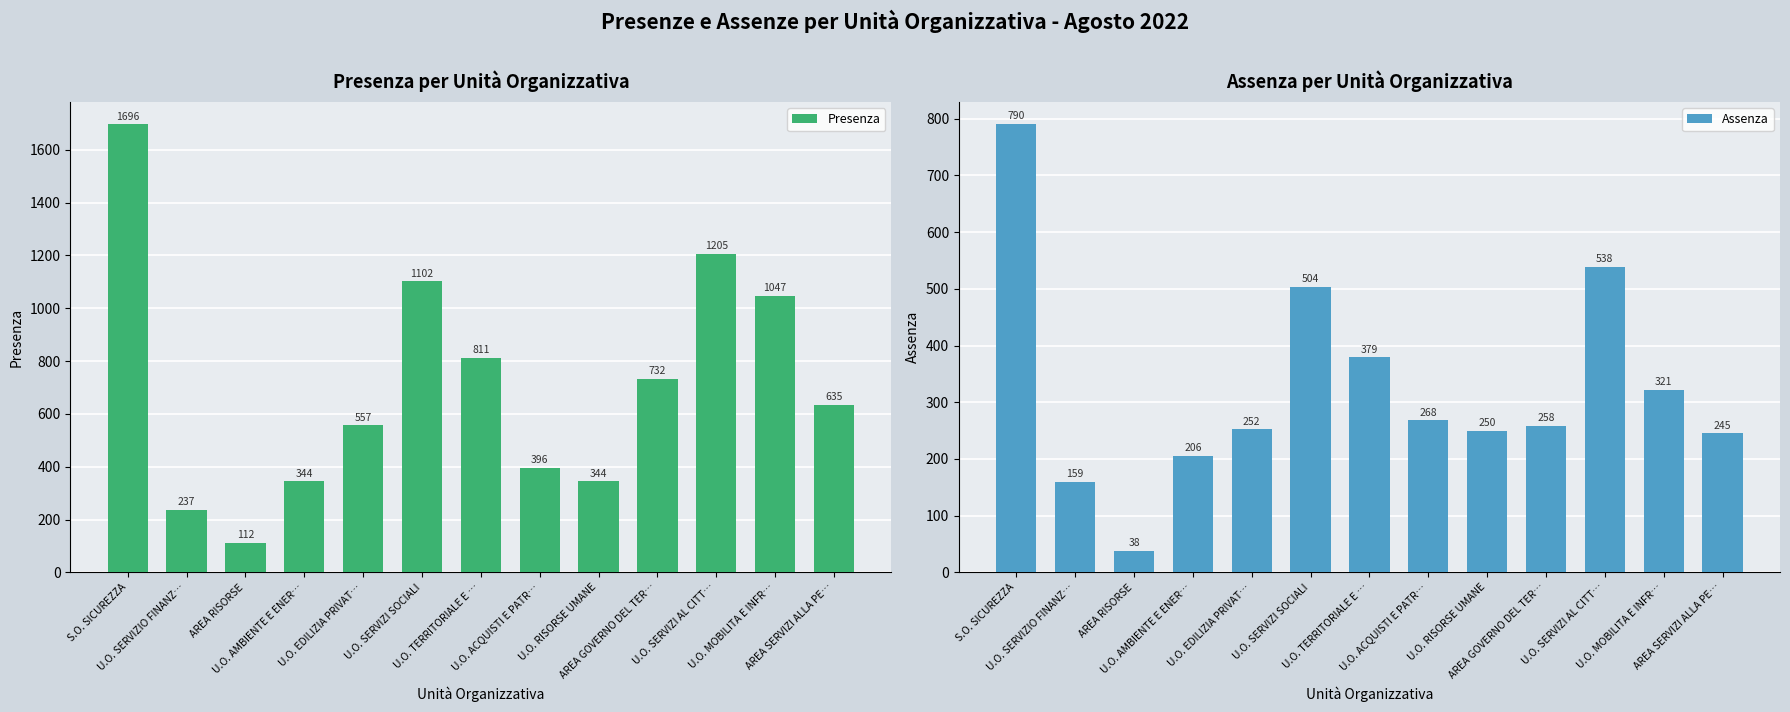

What is the difference between the maximum and minimum values in the Presenza series?

1584